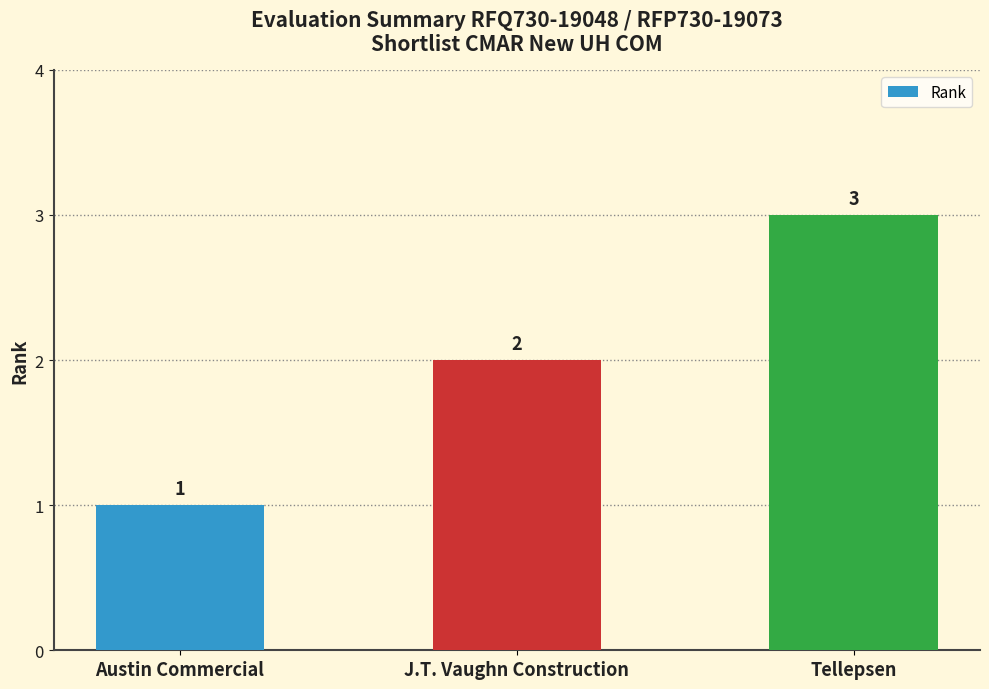

What is the maximum value shown in the chart?

3